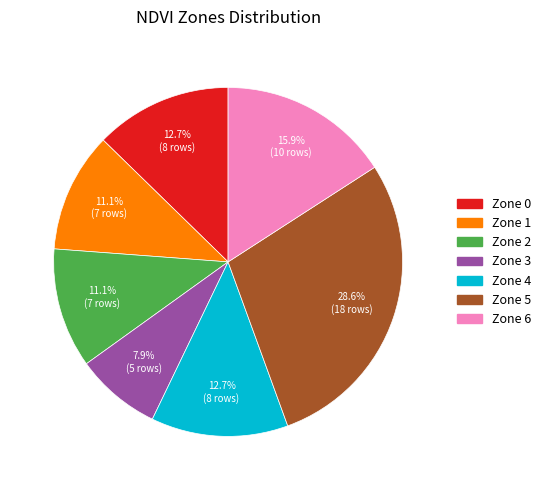

What percentage is the Zone 5 slice, to the nearest percent?

29%